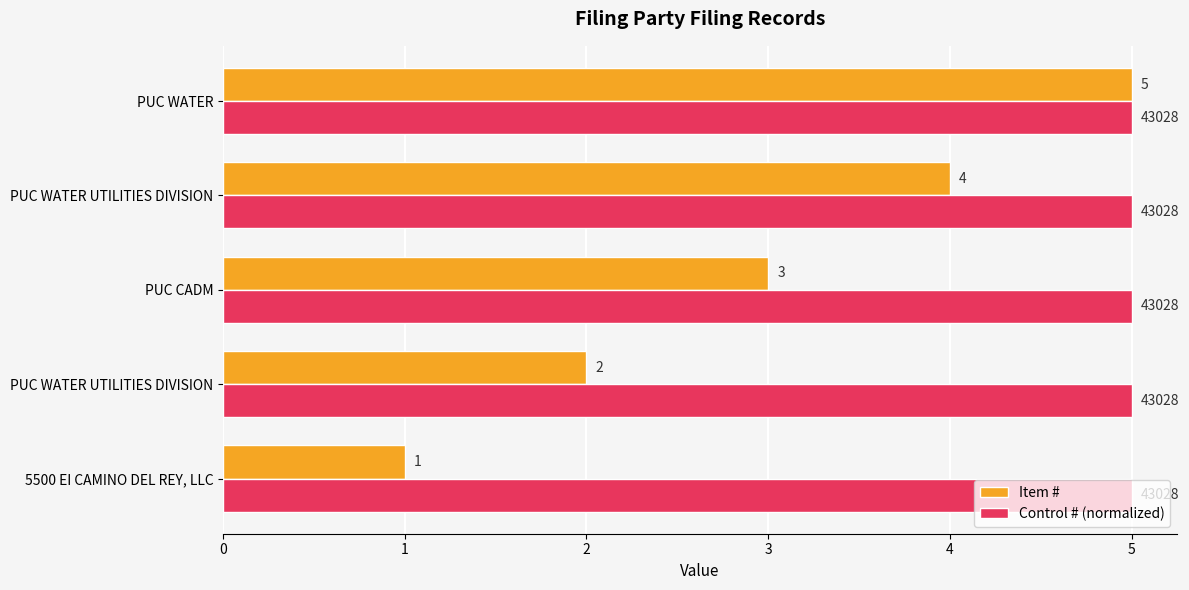

How many data points in Item # are less than 3?

2